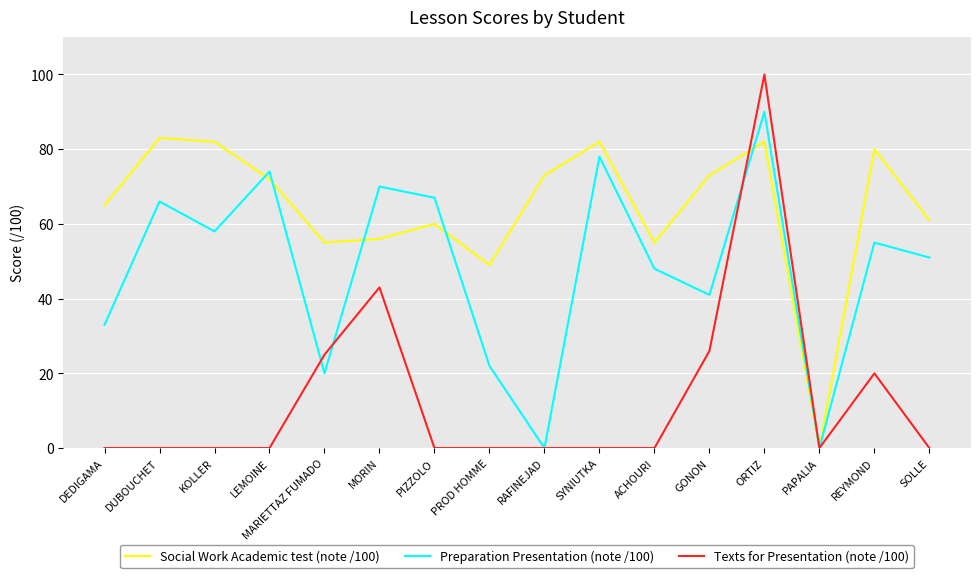

What position from the right is LEMOINE?

13